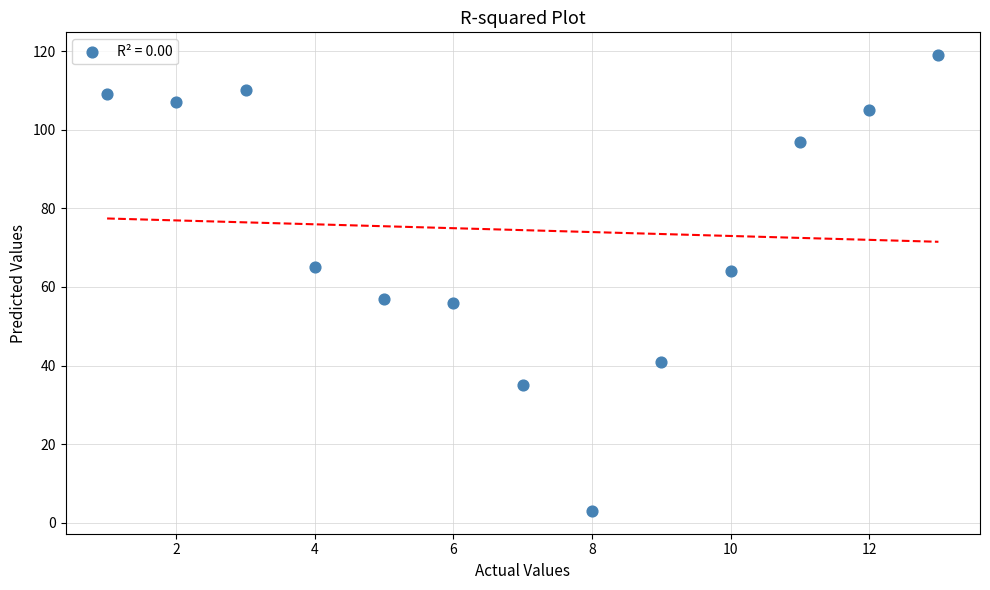

What is the range of Y values (max minus min)?

116